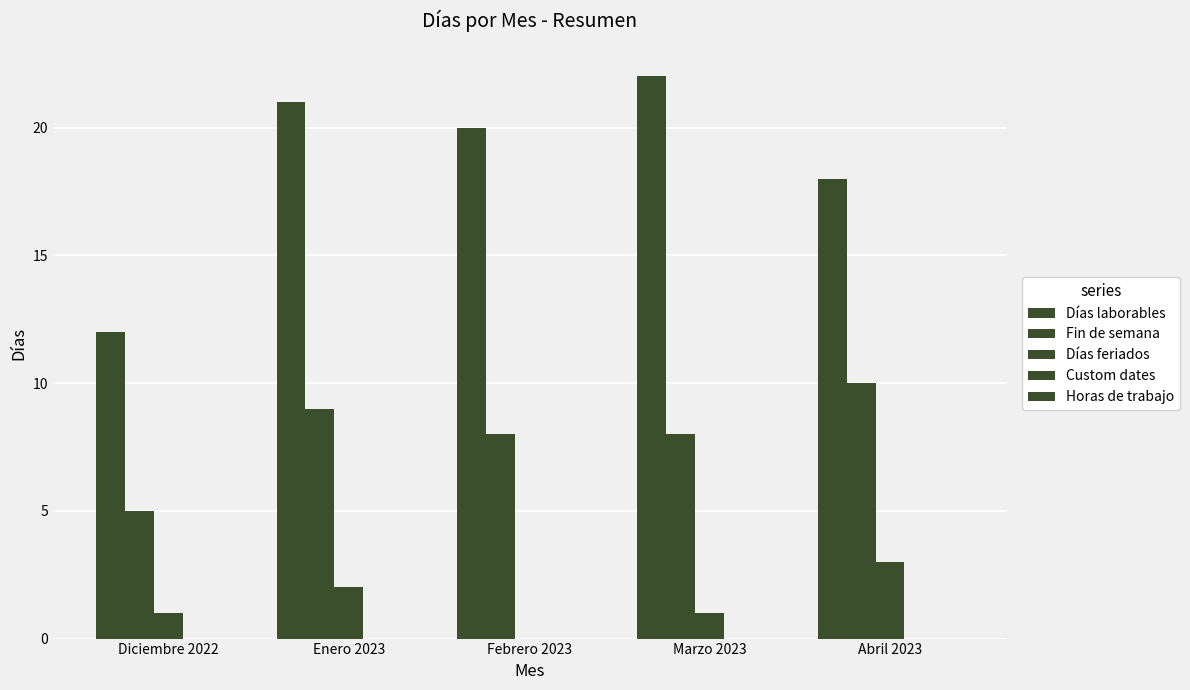

How many groups of bars are there?

5